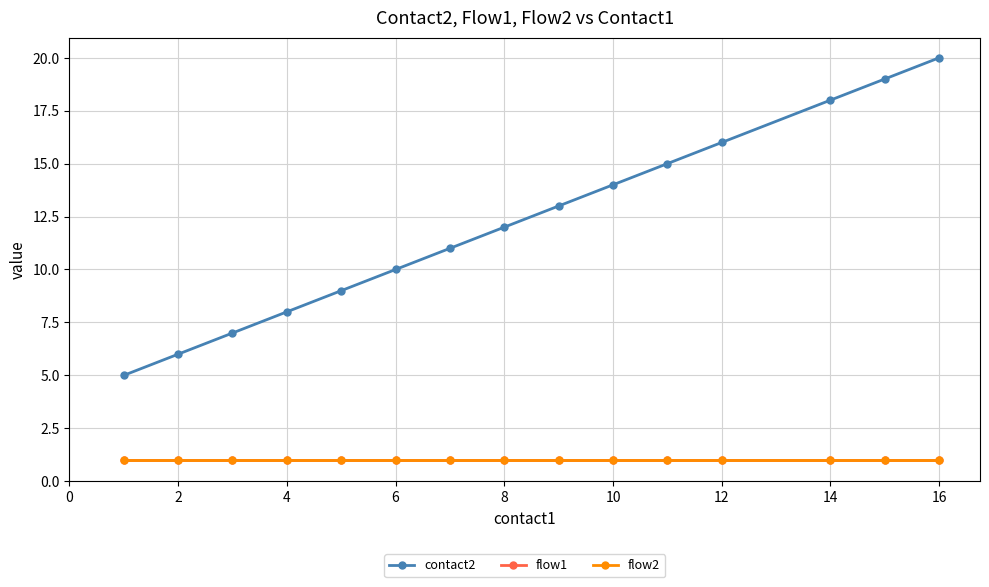

What is the maximum value shown in the chart?

20